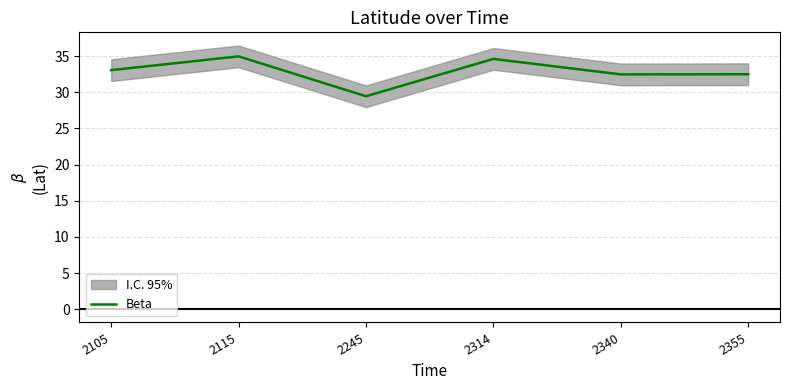

Reading left to right, extract all data points from this chart.

2105=33.0	2115=35.0	2245=29.4	2314=34.6	2340=32.5	2355=32.5